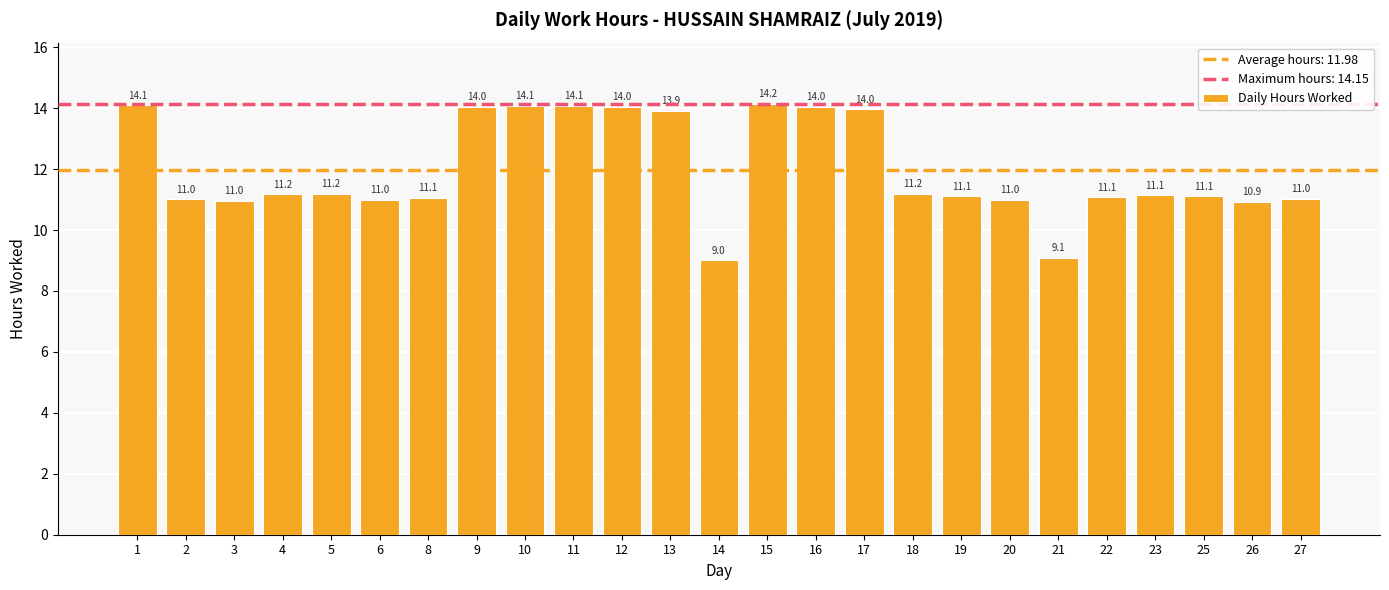

Where does the data first go above 11?

1